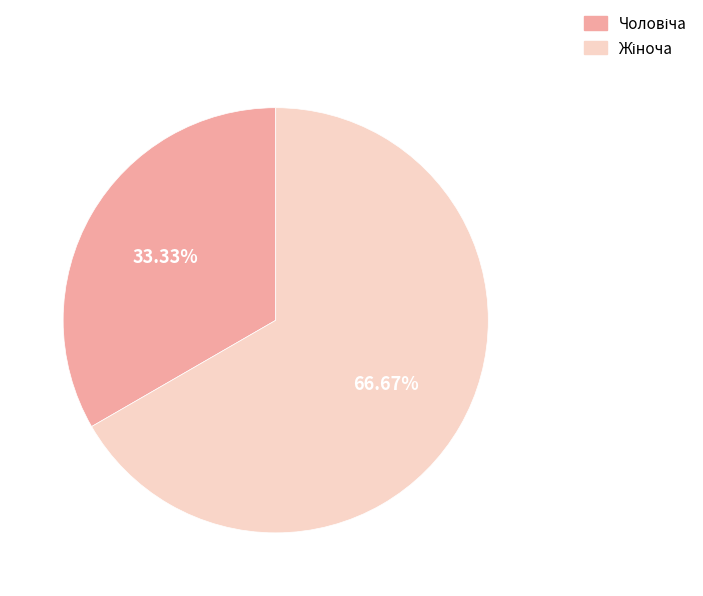

How many slices are in this pie chart?

2